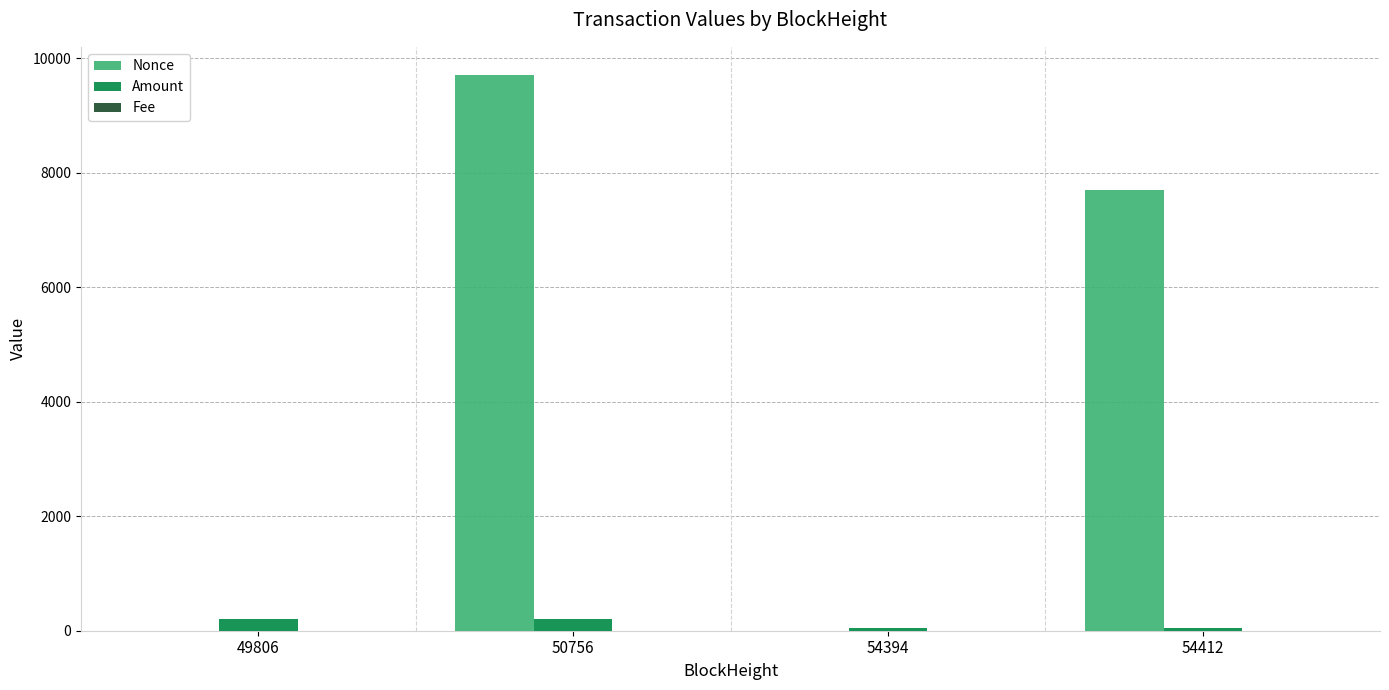

Which series has the largest total across all categories?

Nonce